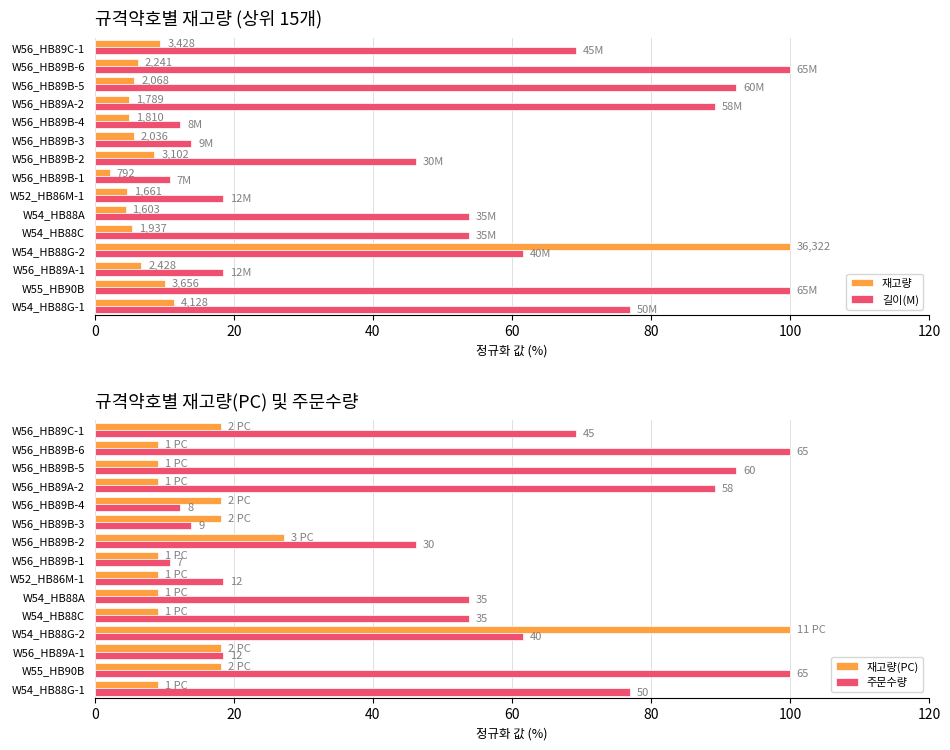

What is the total value across all series at W56_HB89B-1?

32.8